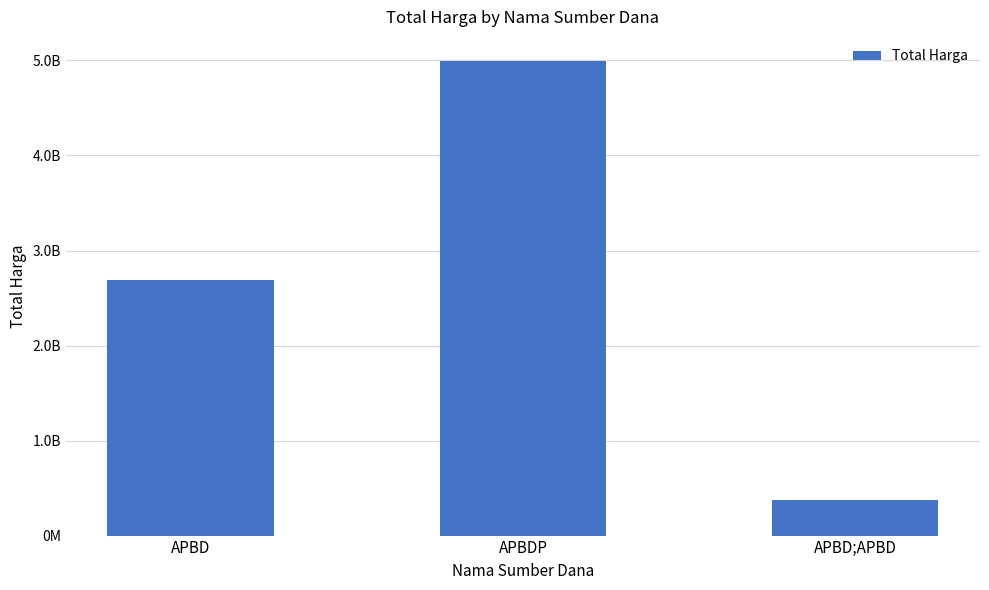

What is the average value?

2688573162